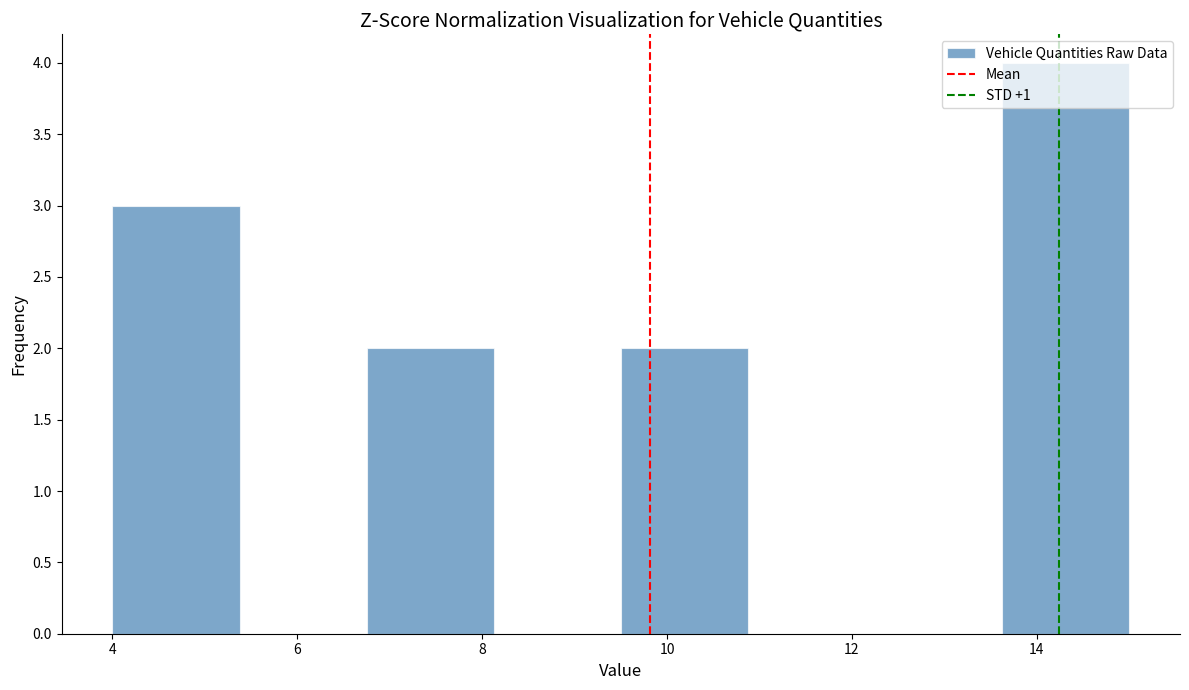

Reading left to right, transcribe this chart: for each bar, give the range it covers on the x-axis and its height. Neither the bar edges nor the heights are printed on the chart, so give them approximately, as read against the axes.

4.0 to 5.4: 3
5.4 to 6.8: 0
6.8 to 8.2: 2
8.2 to 9.6: 0
9.6 to 10.8: 2
10.8 to 12.2: 0
12.2 to 13.6: 0
13.6 to 15.0: 4